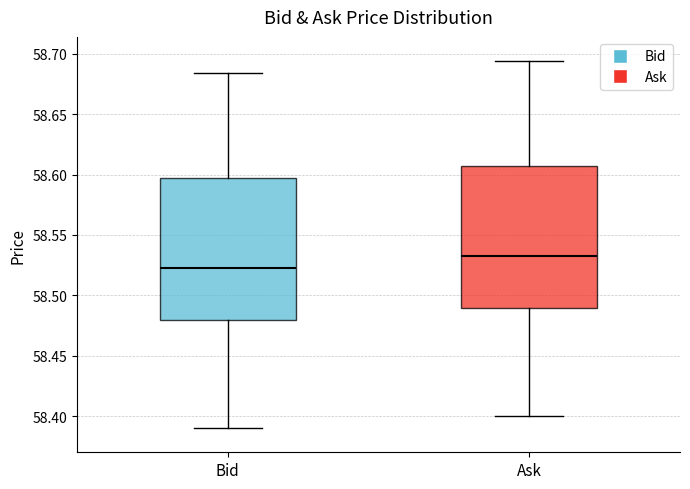

Where does the upper whisker of the box for Ask end on the y-axis? The values are not printed on the chart, so give them approximately, as read against the axis.

58.695